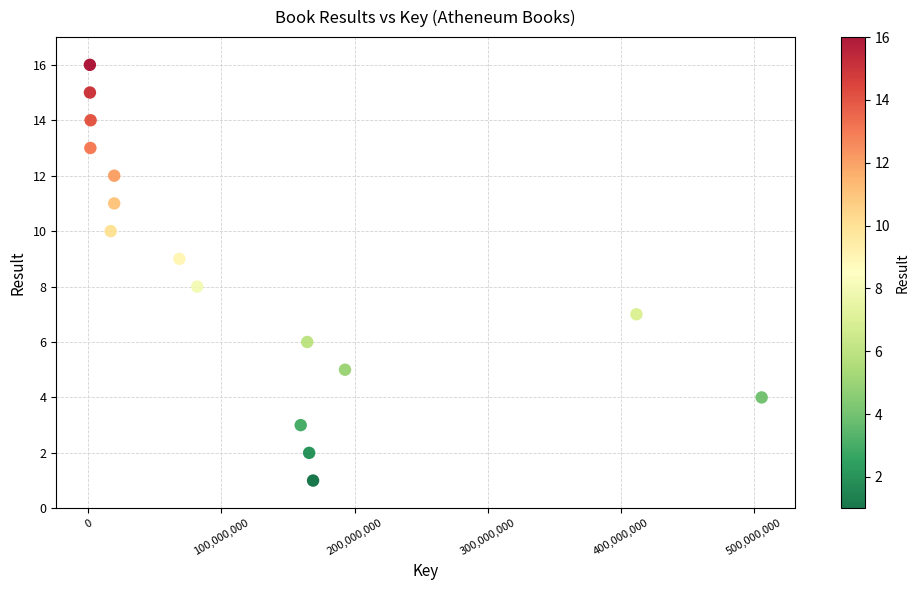

What is the range of X values (max minus min)?

505033415